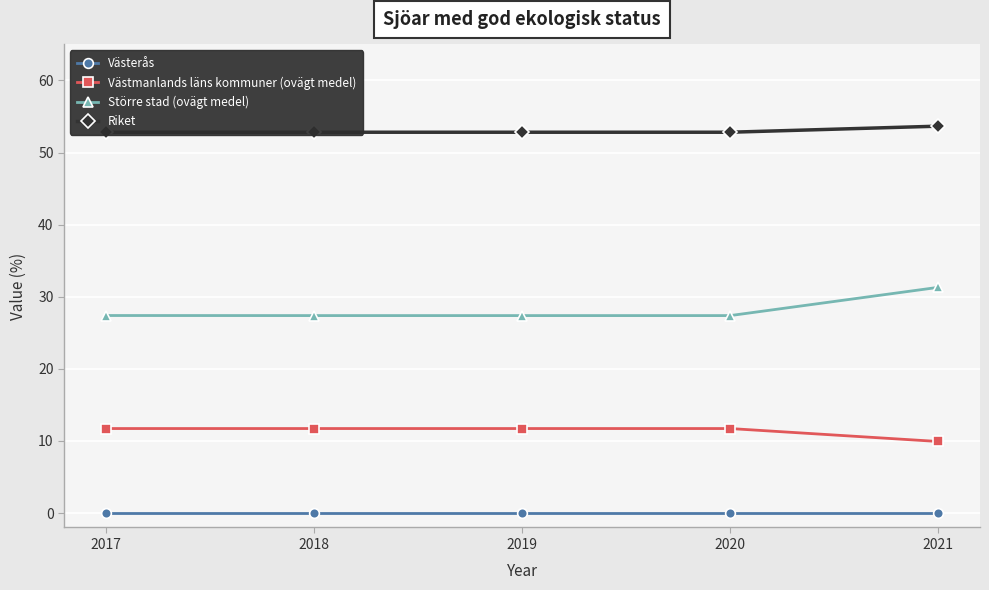

True or false: Riket and Större stad (ovägt medel) cross at least once.

False